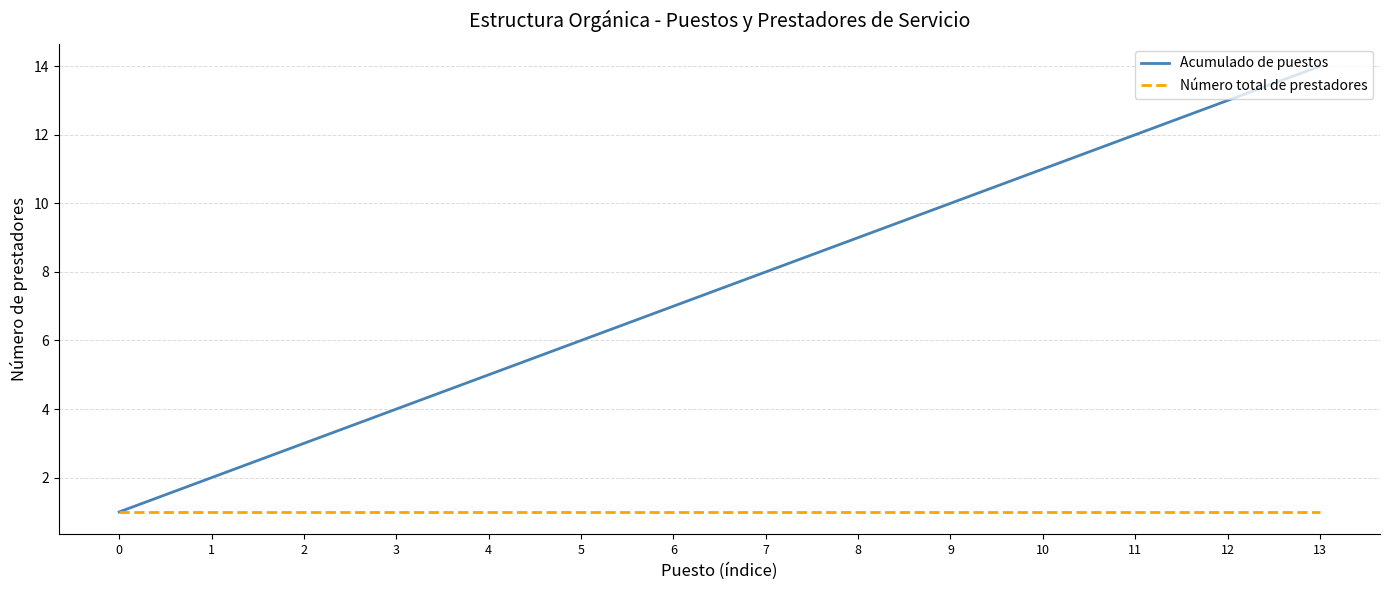

Is it true that Acumulado de puestos equals 24 at 13?

False